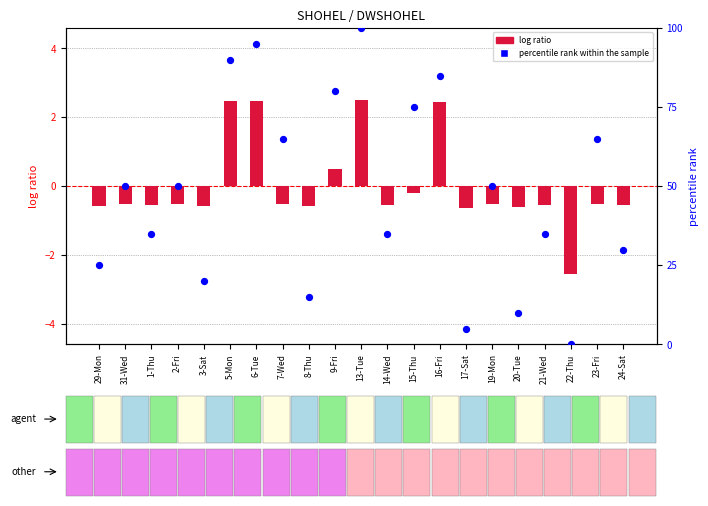

Which series reaches the minimum Y coordinate?

log ratio